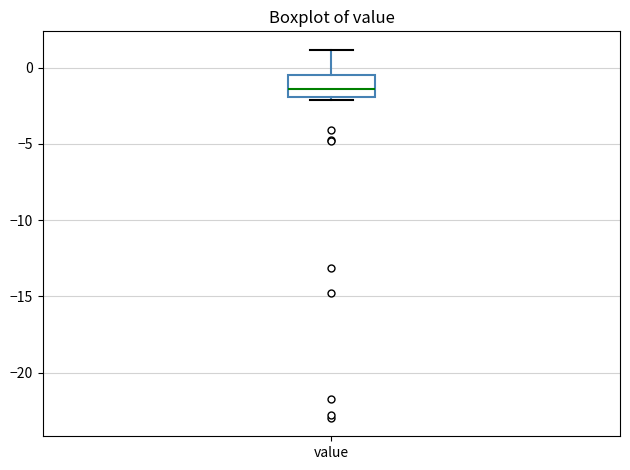

Where does the upper whisker of the box for value end on the y-axis? The values are not printed on the chart, so give them approximately, as read against the axis.

1.0